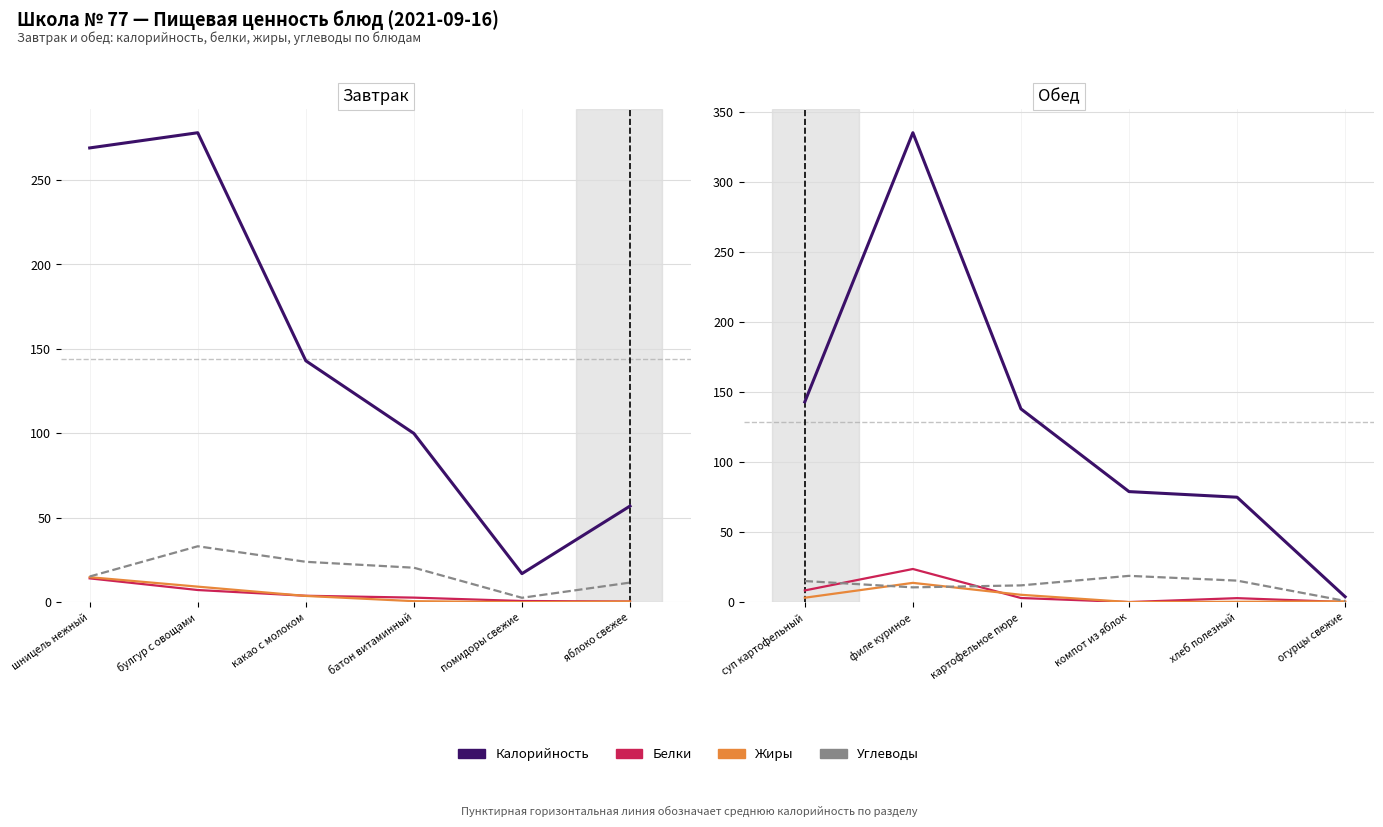

What is the value of the Жиры point at the 4th from the left?

0.2